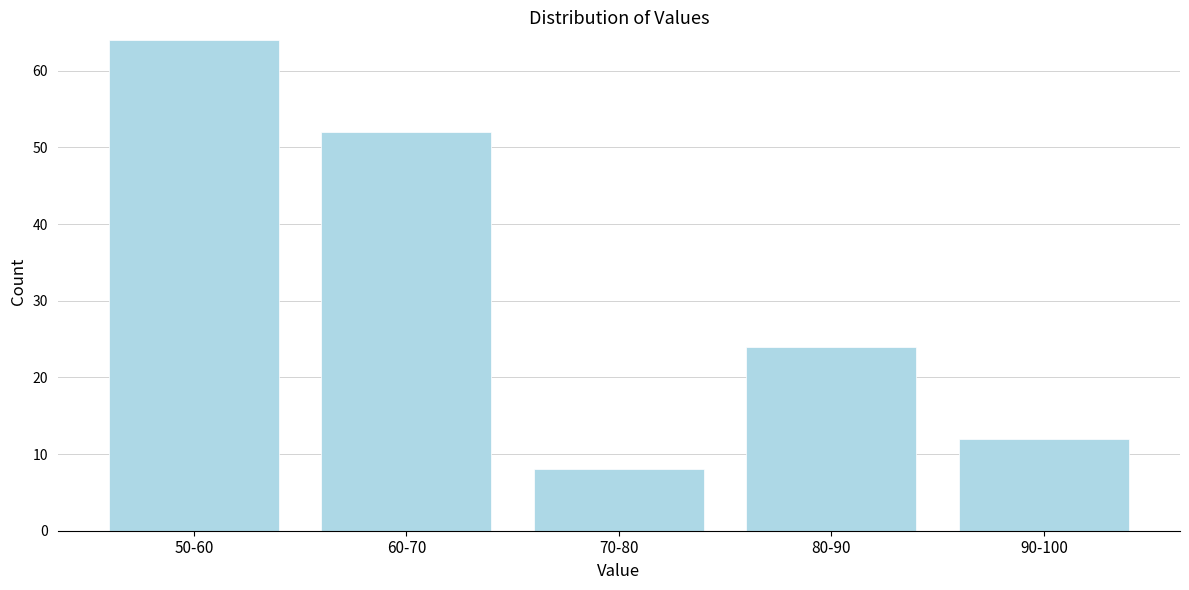

Reading left to right, list all the values displayed in this chart.

64	52	8	24	12